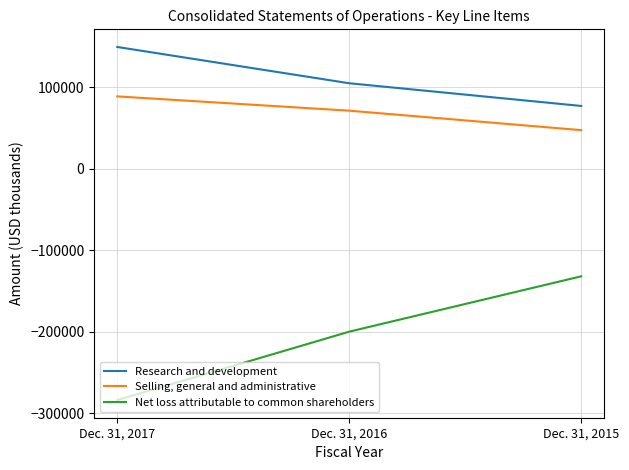

Read the Net loss attributable to common shareholders value at Dec. 31, 2017, to the nearest 10.

-284000